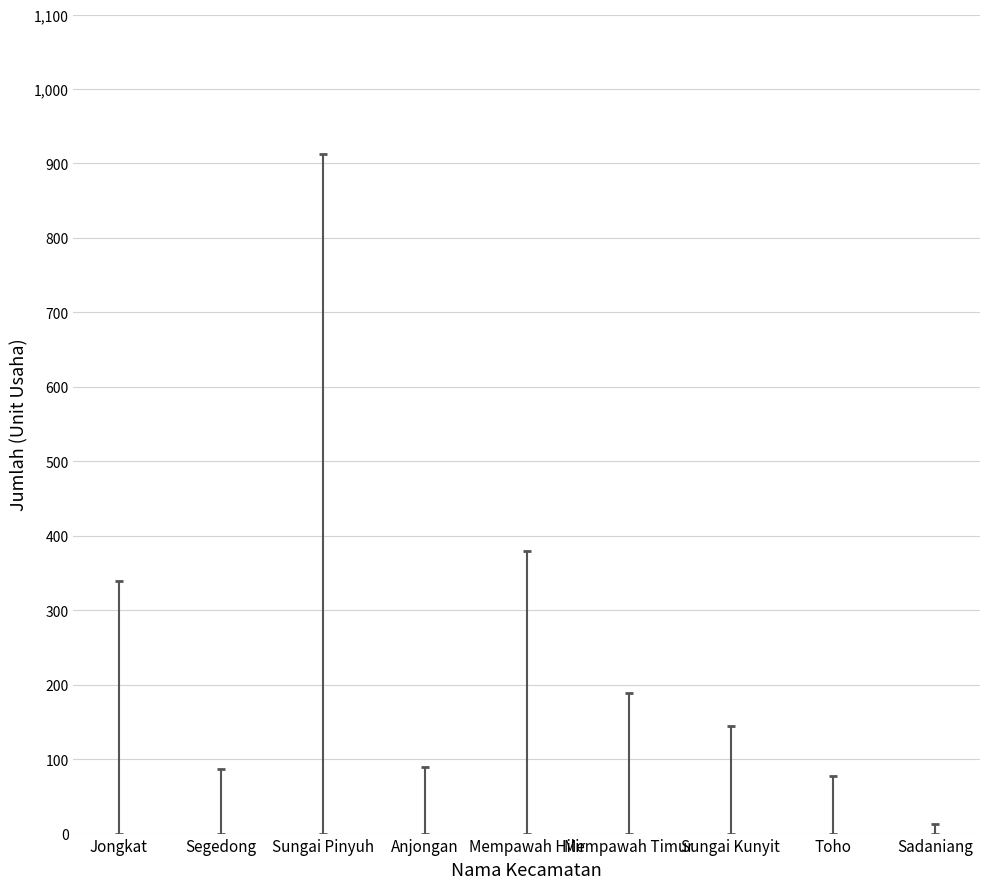

Reading left to right, what are all the values shown in this chart?

339	87	912	90	380	189	144	77	13